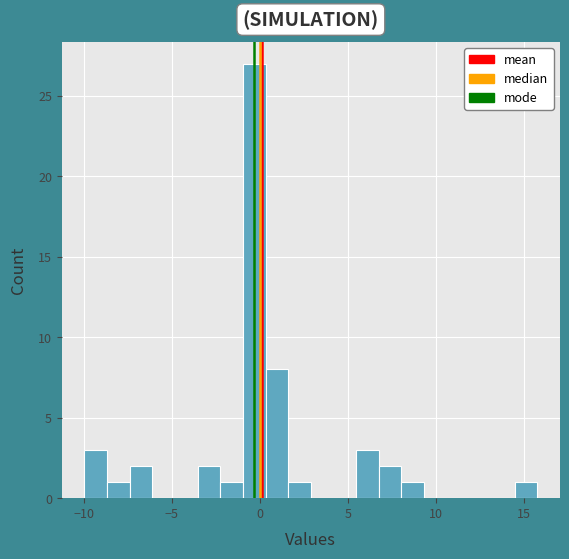

Read against the x-axis, roughly where is the centre of the tallest bar?

-0.5